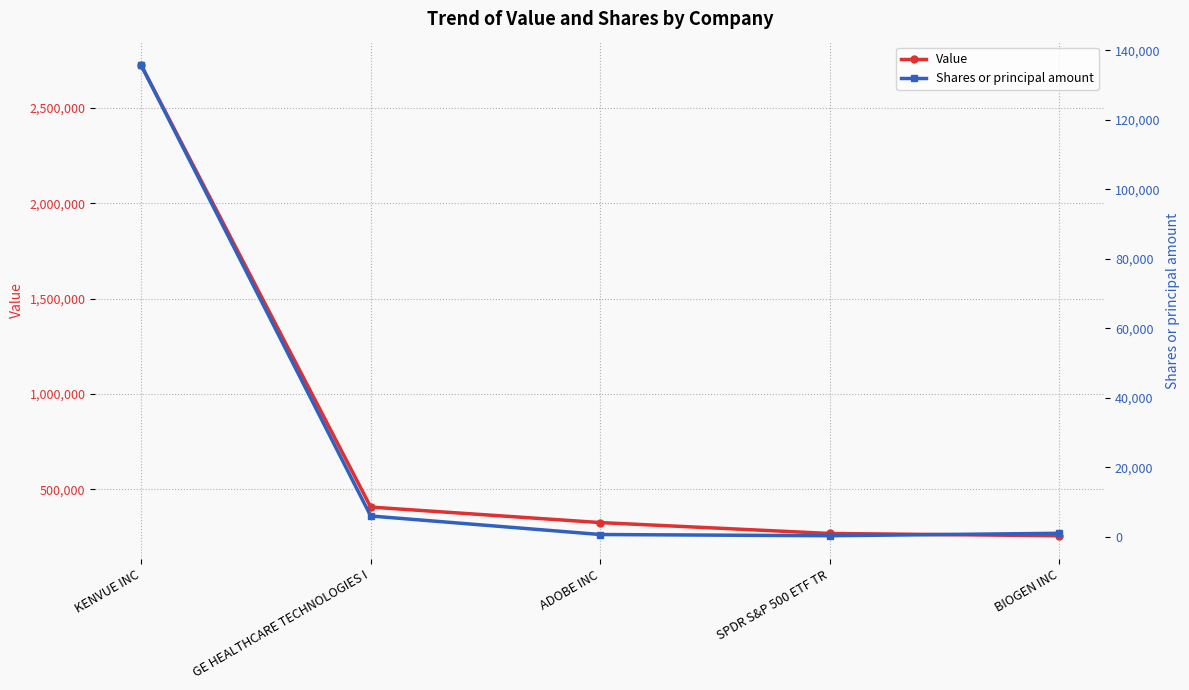

Which series changed the most between GE HEALTHCARE TECHNOLOGIES I and SPDR S&P 500 ETF TR?

Value